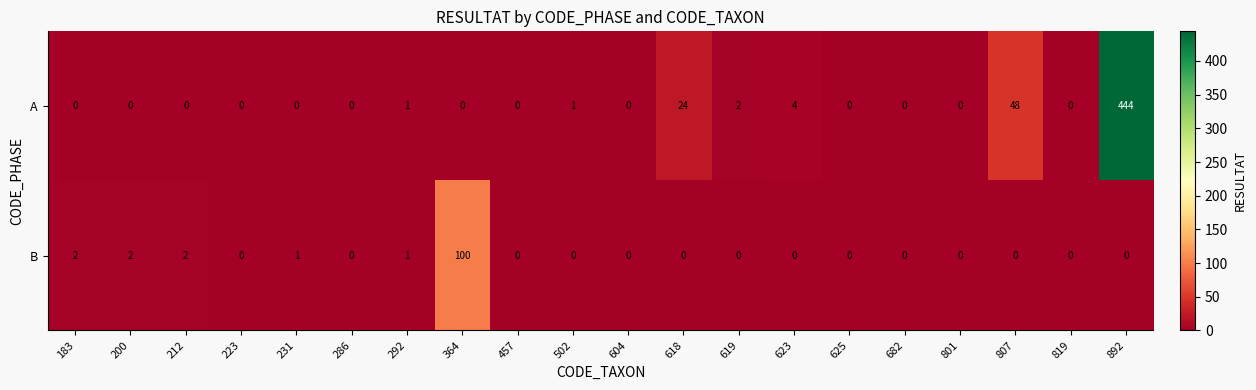

What value does the A series have at 807, to the nearest 10?

50